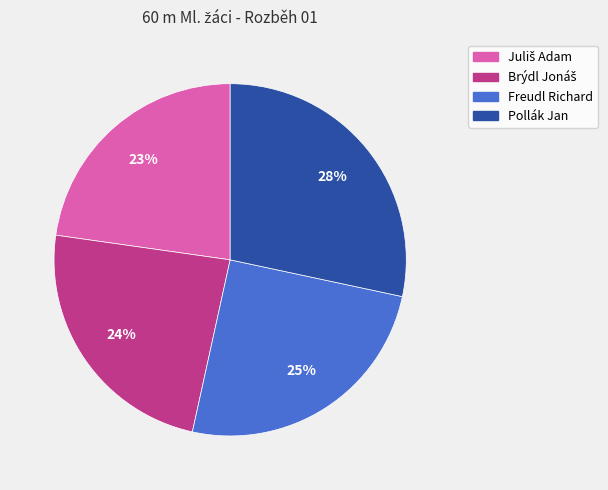

Is there a majority slice in this chart?

No